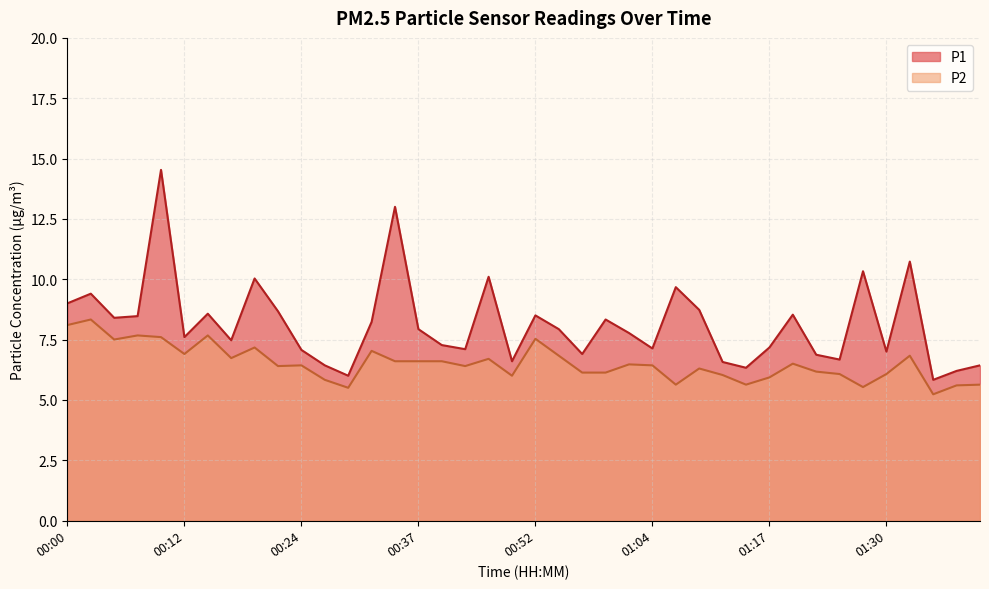

At which category does P1 reach its first local peak?

00:02